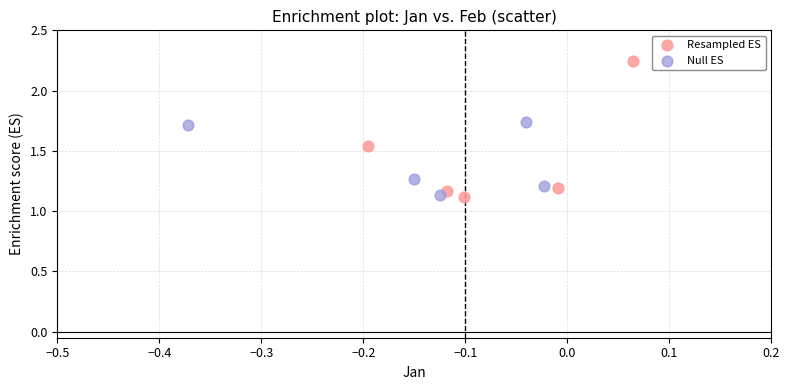

Which series has the largest Y range (max minus min)?

Resampled ES